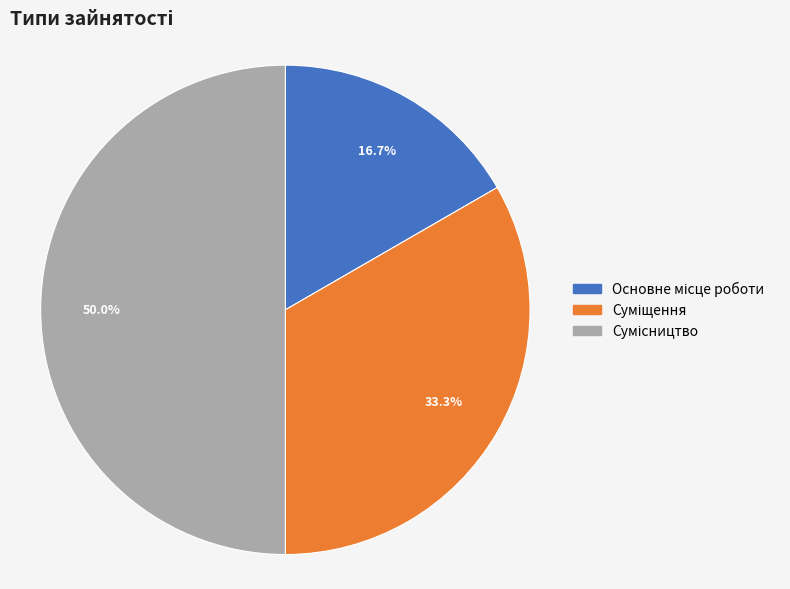

Count the number of slices in the pie.

3